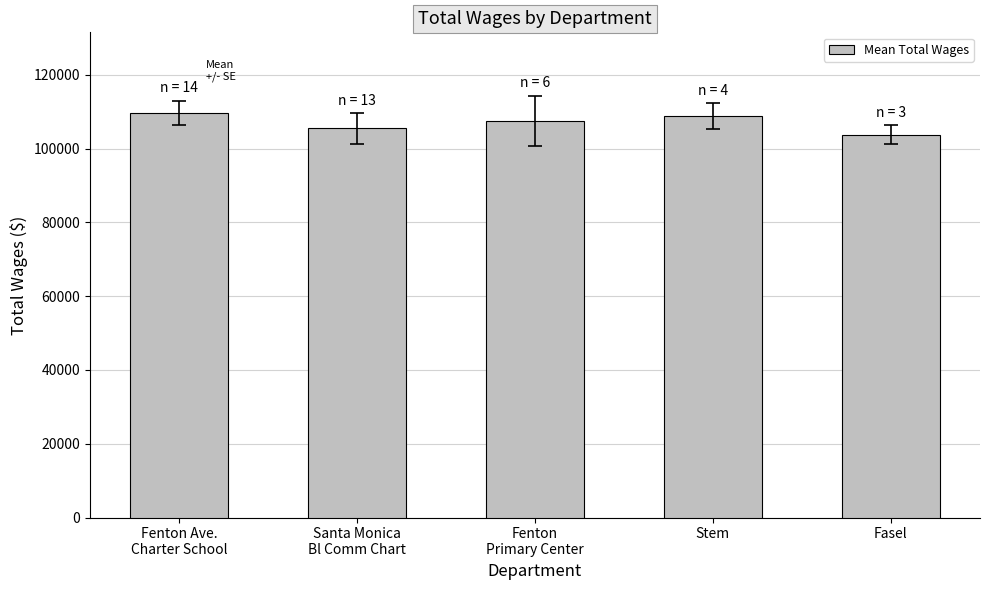

What is the minimum value shown in the chart?

103811.0